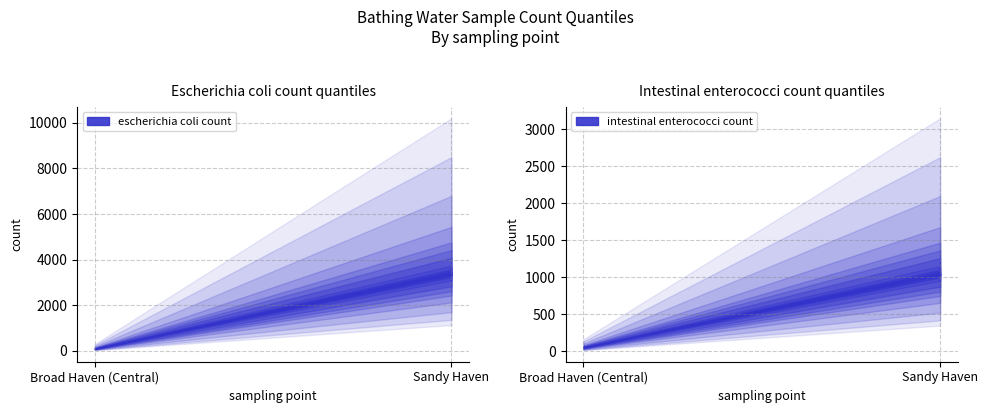

Does the chart display data point markers on the line(s)?

No